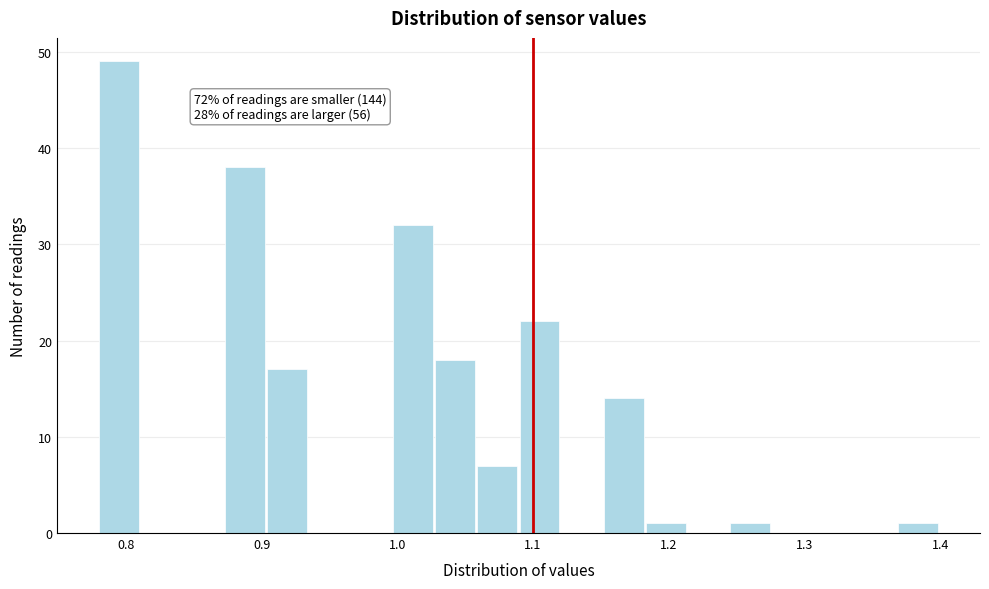

Read against the x-axis, roughly where is the centre of the tallest bar?

0.79